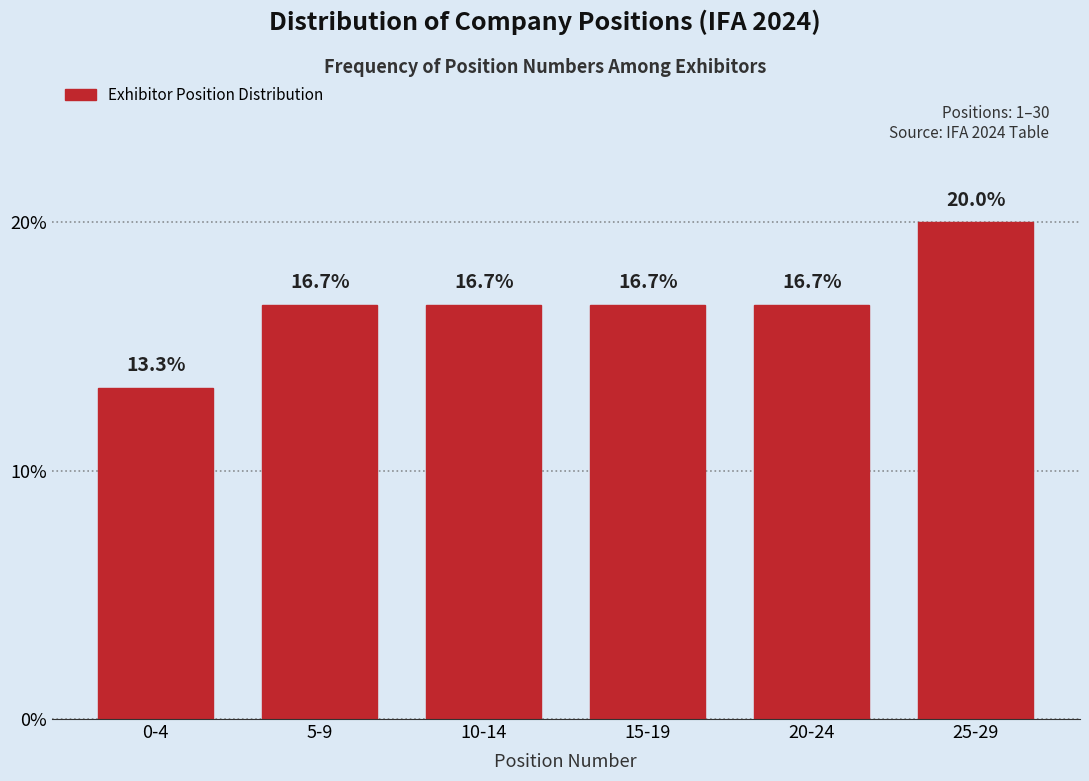

Reading left to right, transcribe all the data shown in this chart.

0-4=13.3	5-9=16.7	10-14=16.7	15-19=16.7	20-24=16.7	25-29=20.0